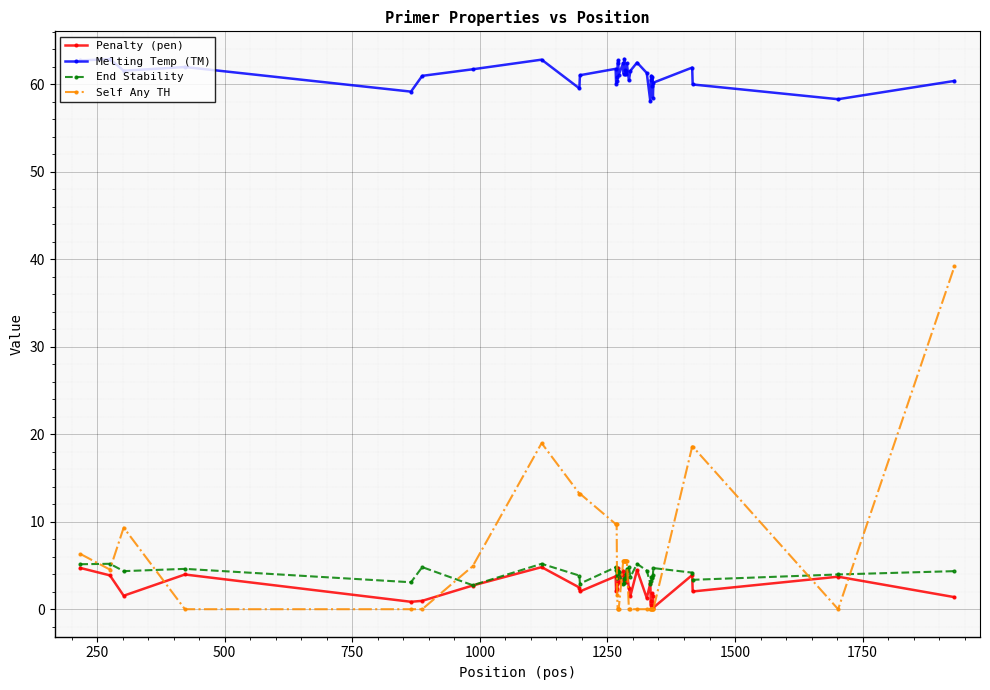

What is the value of the Penalty (pen) point at the 26th from the left?

2.4